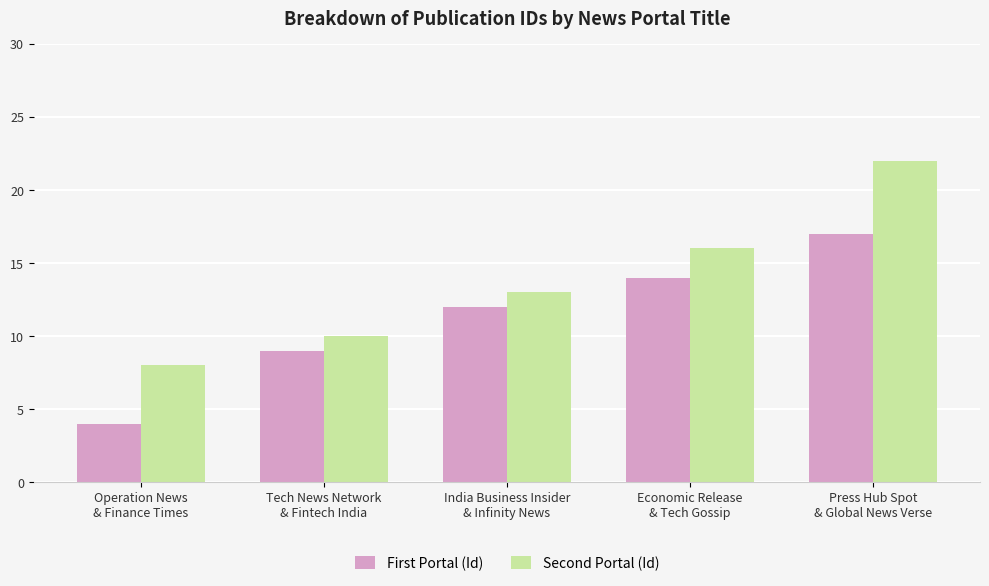

What position from the right is Economic Release
& Tech Gossip?

2